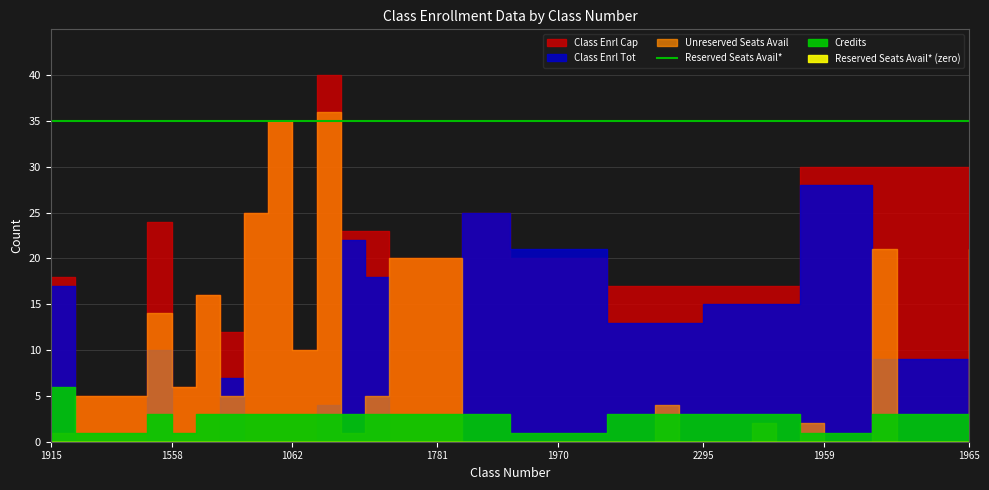

Where is the first local maximum for Unreserved Seats Avail?

1953